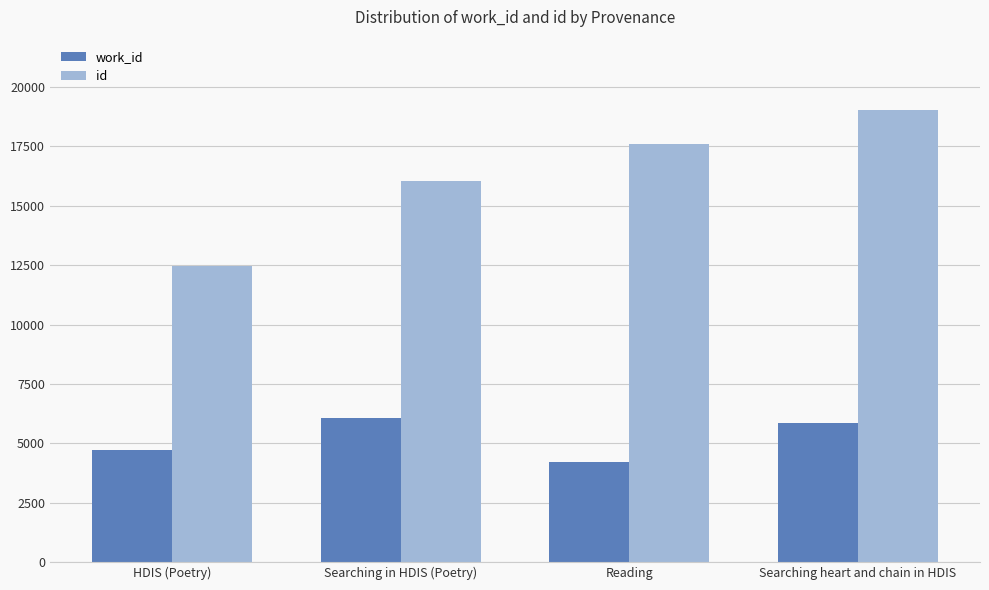

Which series has the largest range (max minus min)?

id